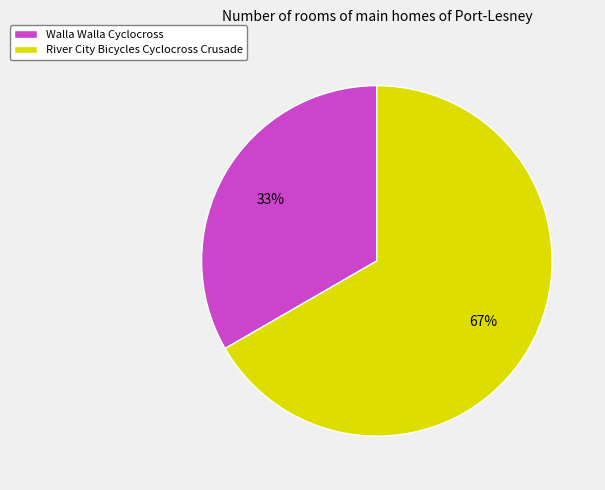

The Walla Walla Cyclocross slice represents 33% of the pie. True or false?

True